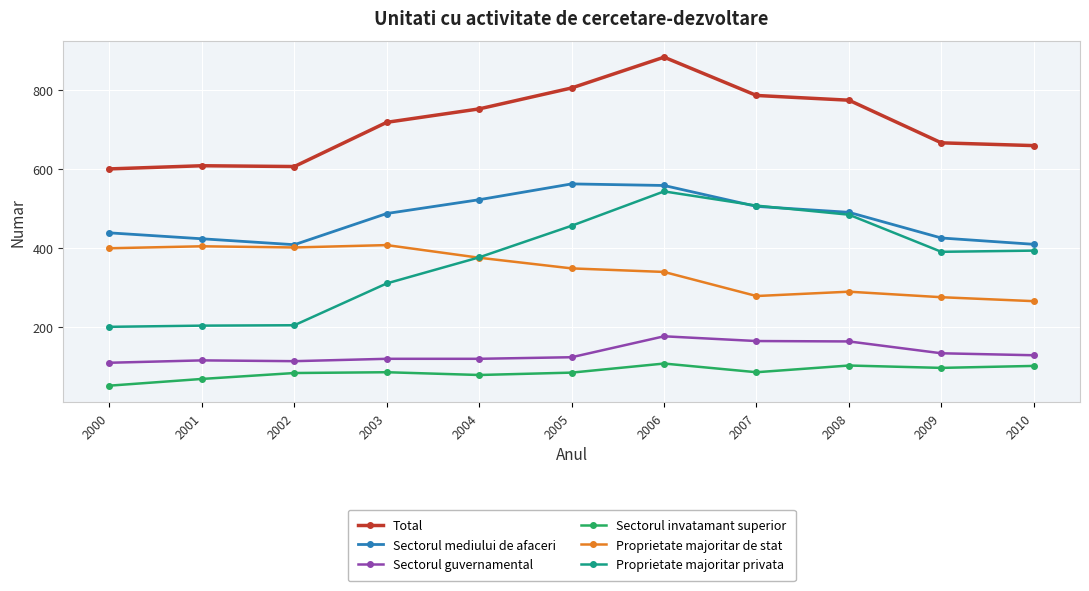

What is the average value of the Sectorul mediului de afaceri series?

476